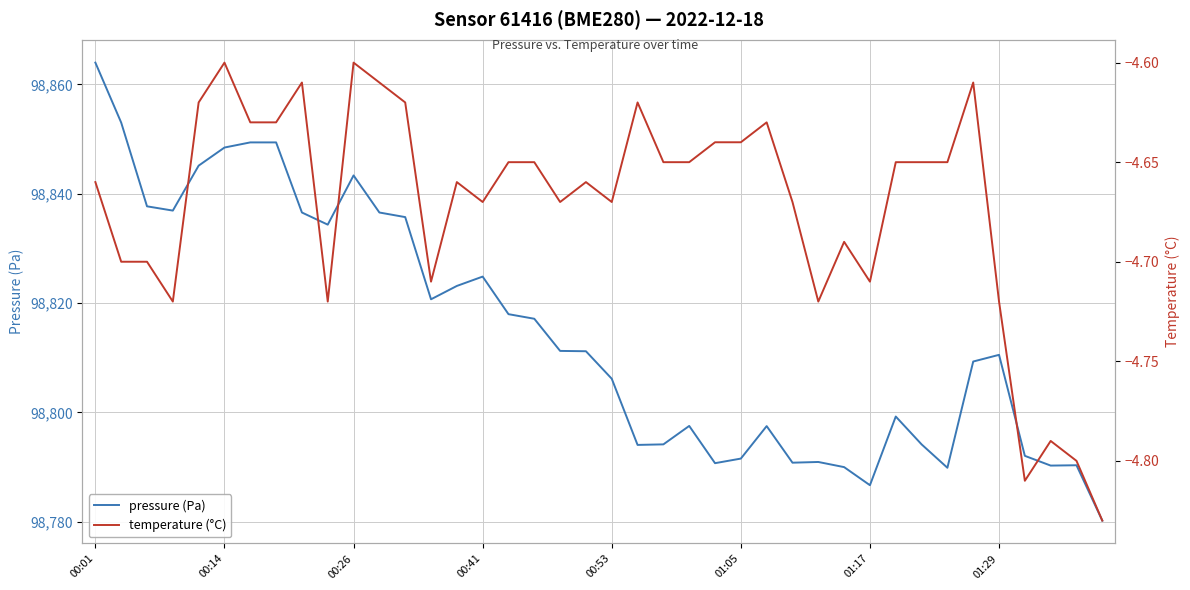

At which label is pressure (Pa) closest to 98822?

14